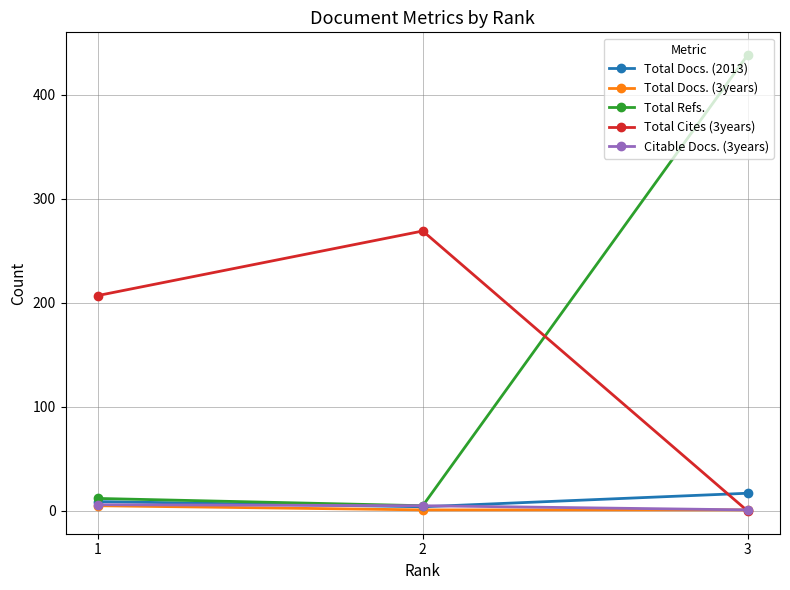

How many Total Cites (3years) values are between 0 and 269?

3